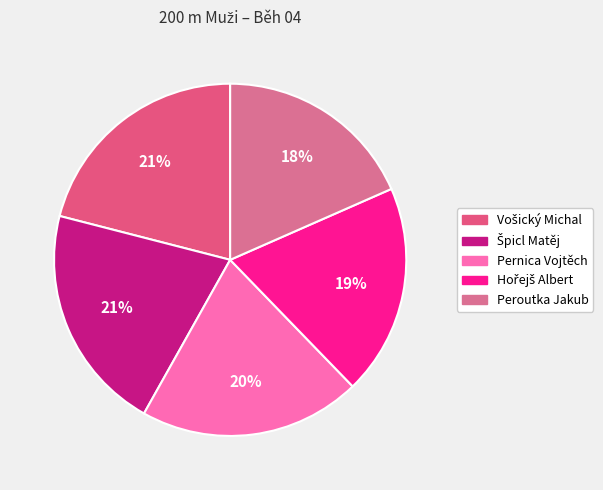

To the nearest percent, what is the difference between the largest and smallest slice percentages?

3%